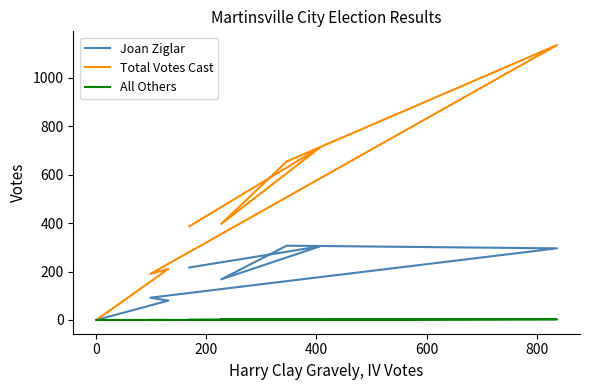

Which series has the largest total across all categories?

Total Votes Cast